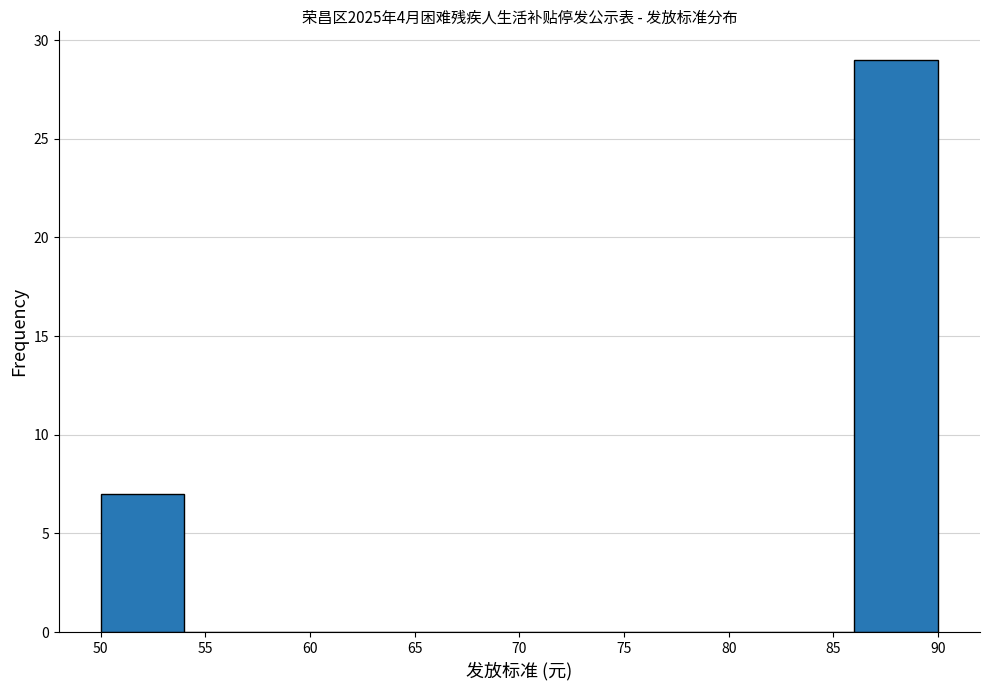

Over which range of the x-axis is the bar tallest?

86 to 90